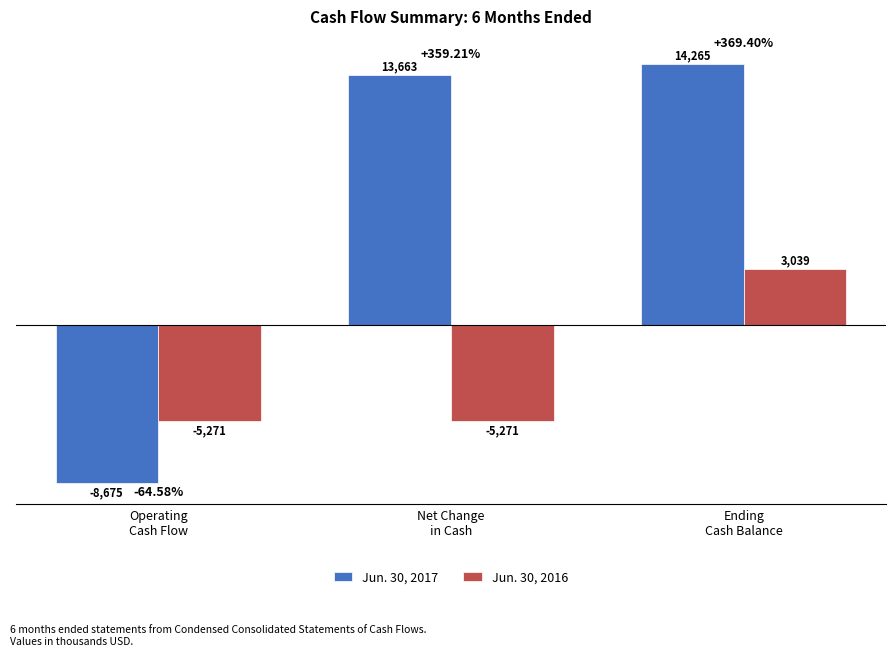

The value of Jun. 30, 2016 at Ending
Cash Balance is 3039. True or false?

True